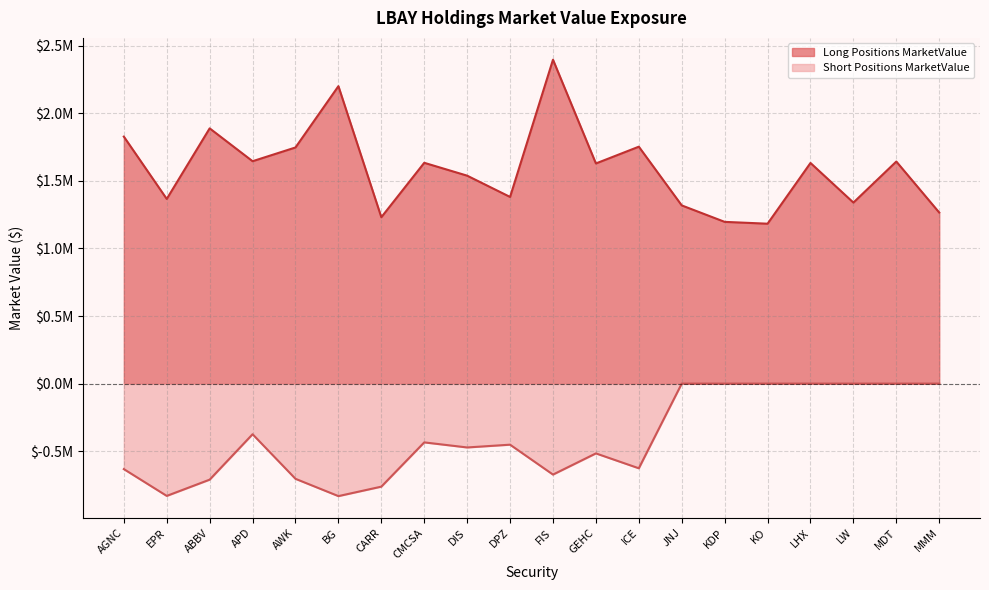

Which label corresponds to the largest value in the chart?

FIS